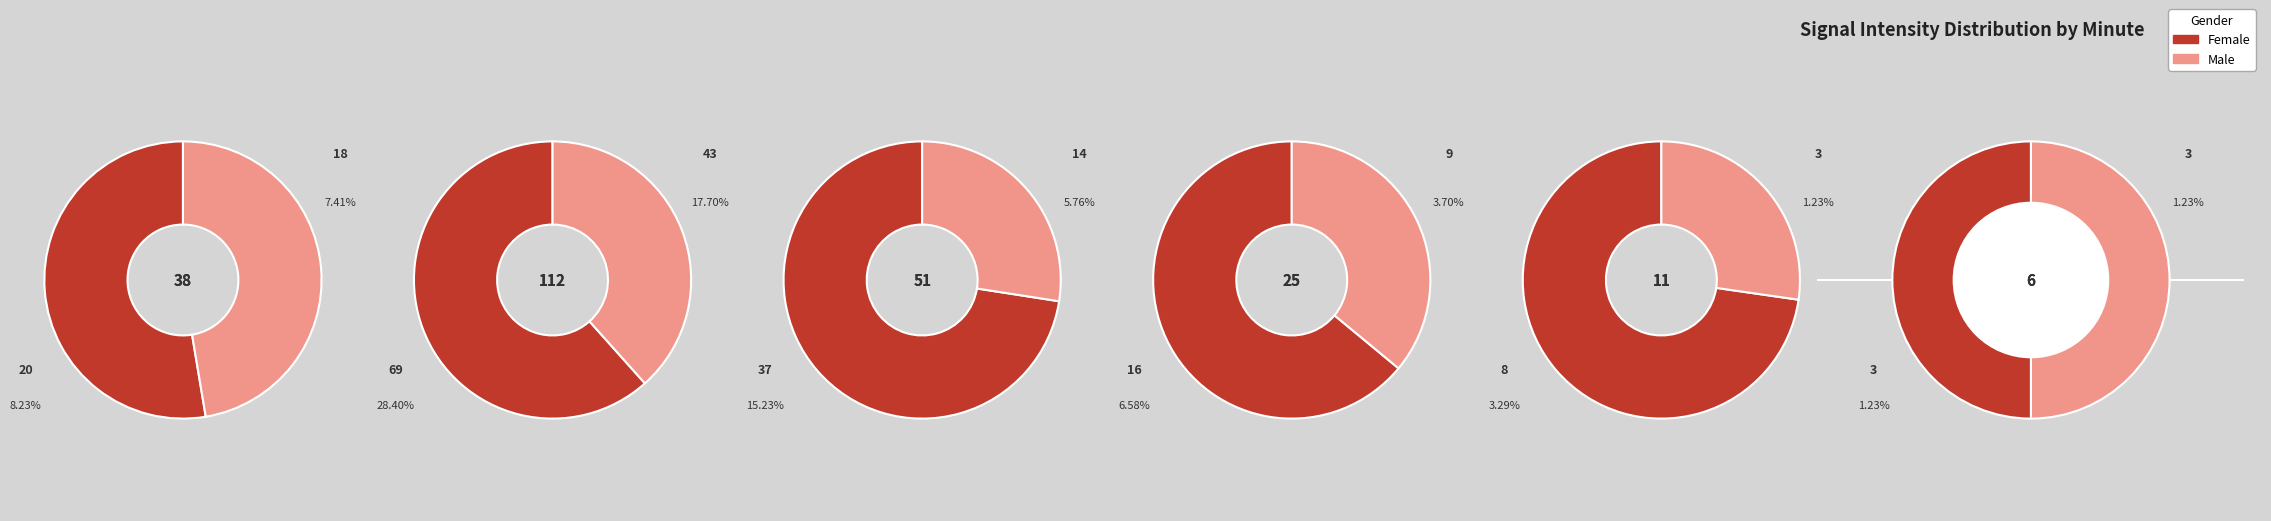

What is the largest slice in the pie chart?

1